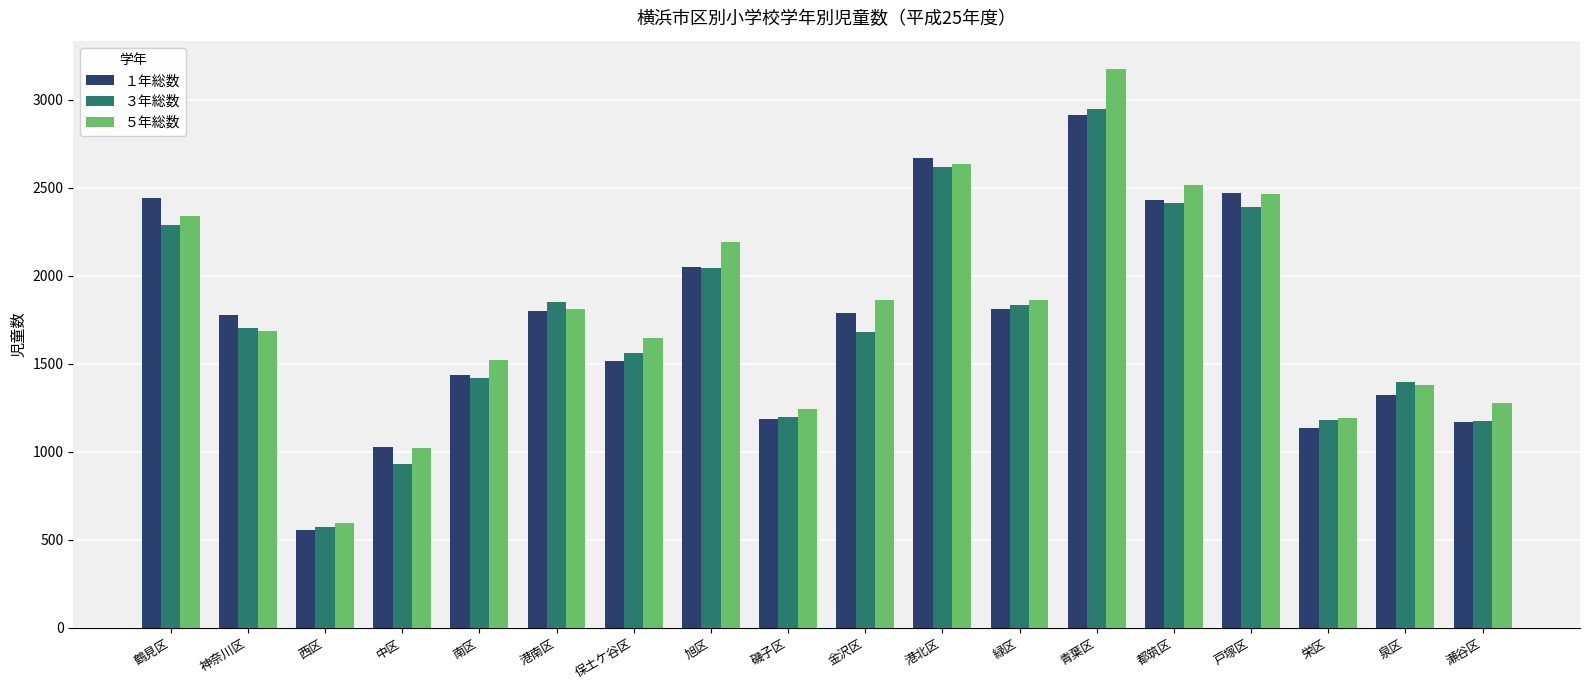

True or false: ３年総数 has a value of 1682 at 金沢区.

True